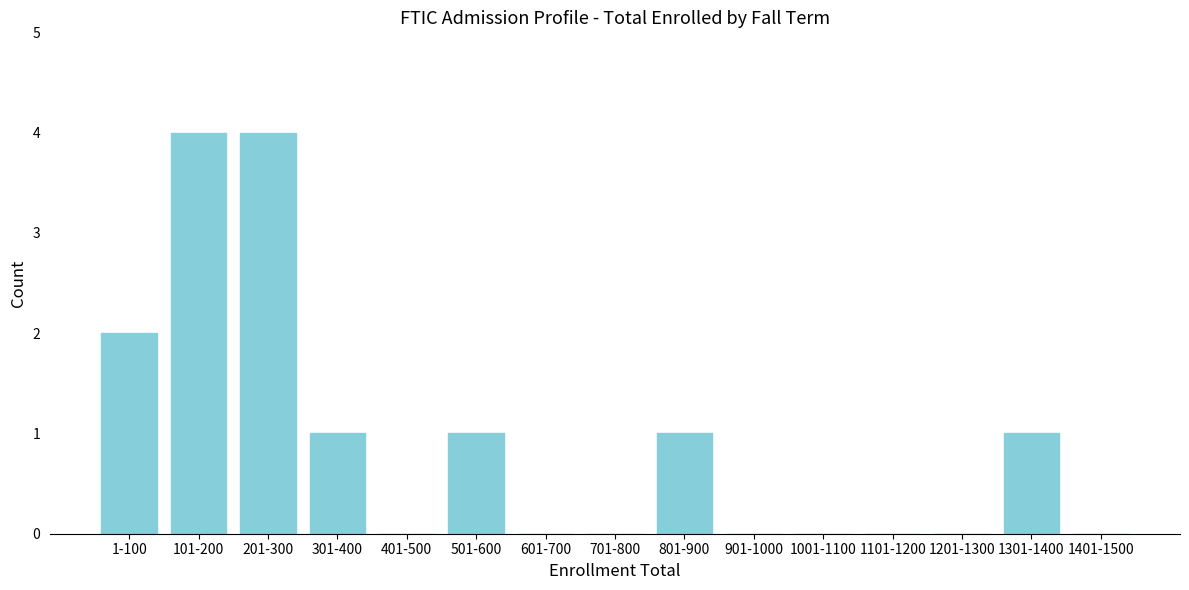

Reading left to right, what are all the values shown in this chart?

1-100=2	101-200=4	201-300=4	301-400=1	401-500=0	501-600=1	601-700=0	701-800=0	801-900=1	901-1000=0	1001-1100=0	1101-1200=0	1201-1300=0	1301-1400=1	1401-1500=0